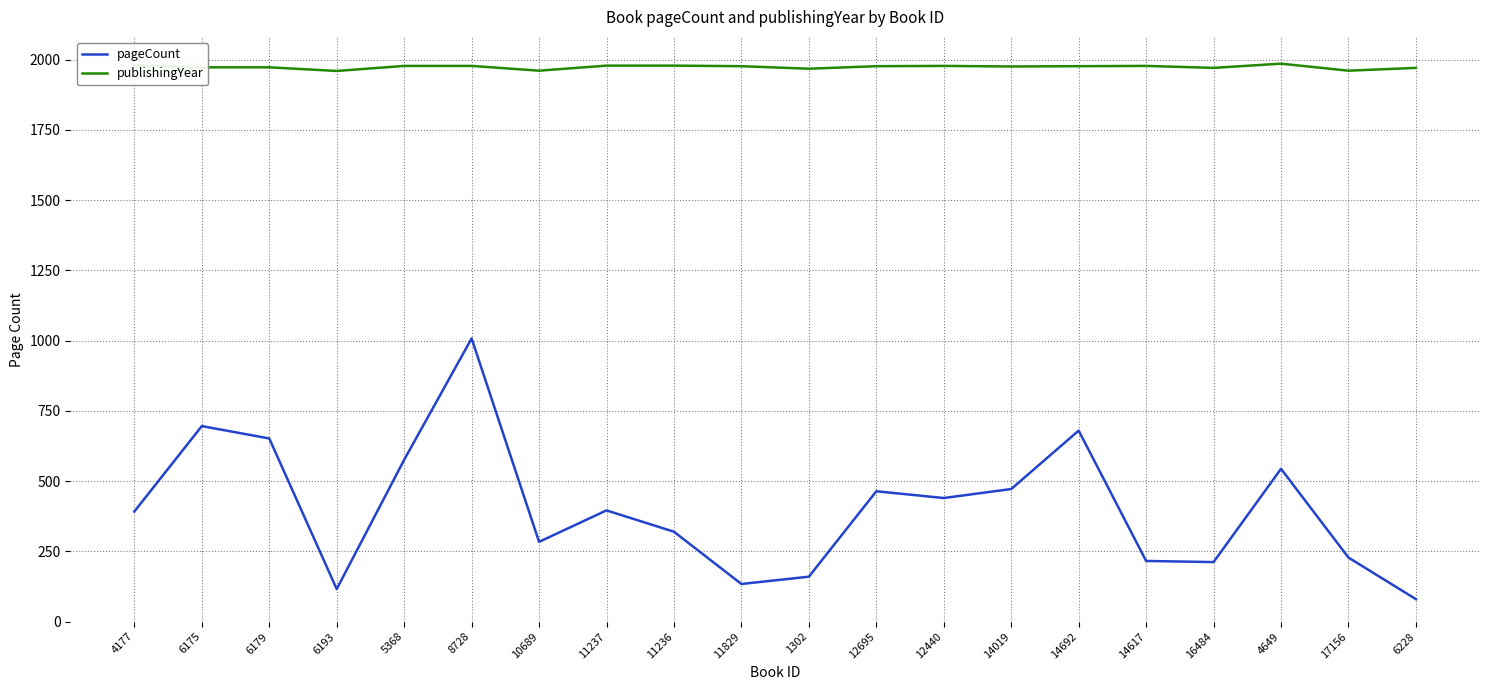

The value of pageCount at 6228 is 80. True or false?

True